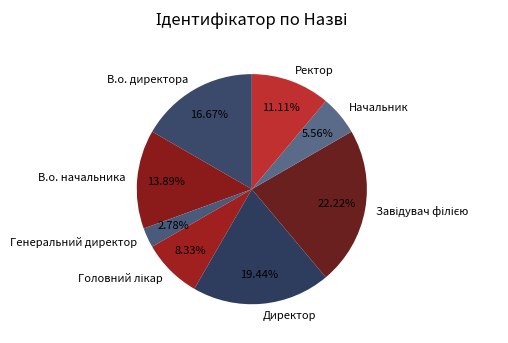

Which has a higher value, В.о. начальника or Ректор?

В.о. начальника